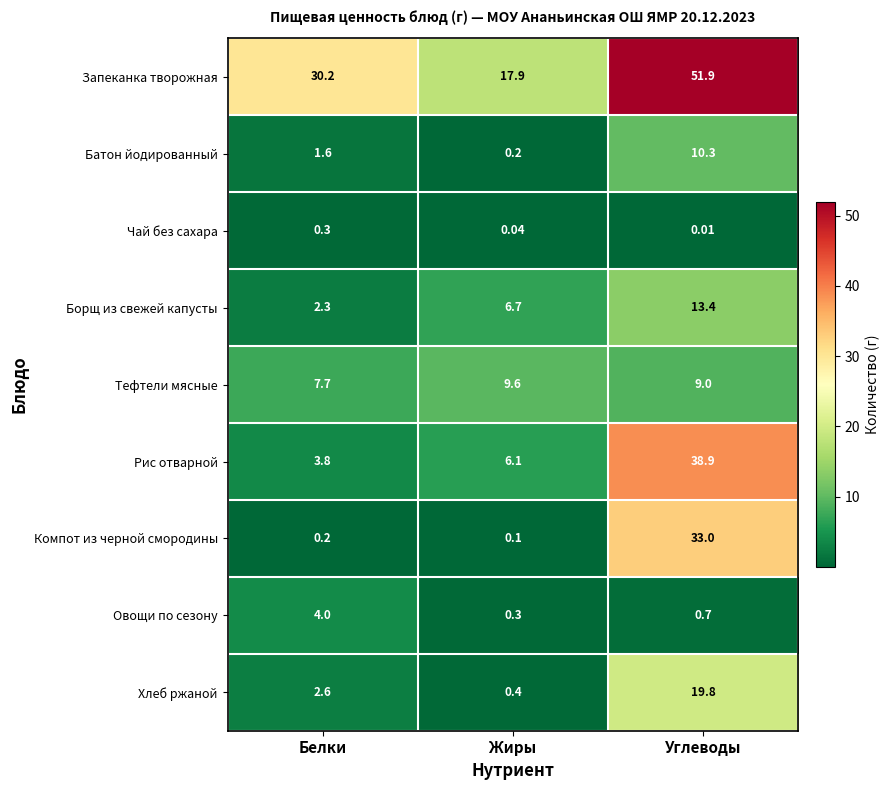

List the labels in order of Хлеб ржаной value, smallest first.

Жиры, Белки, Углеводы